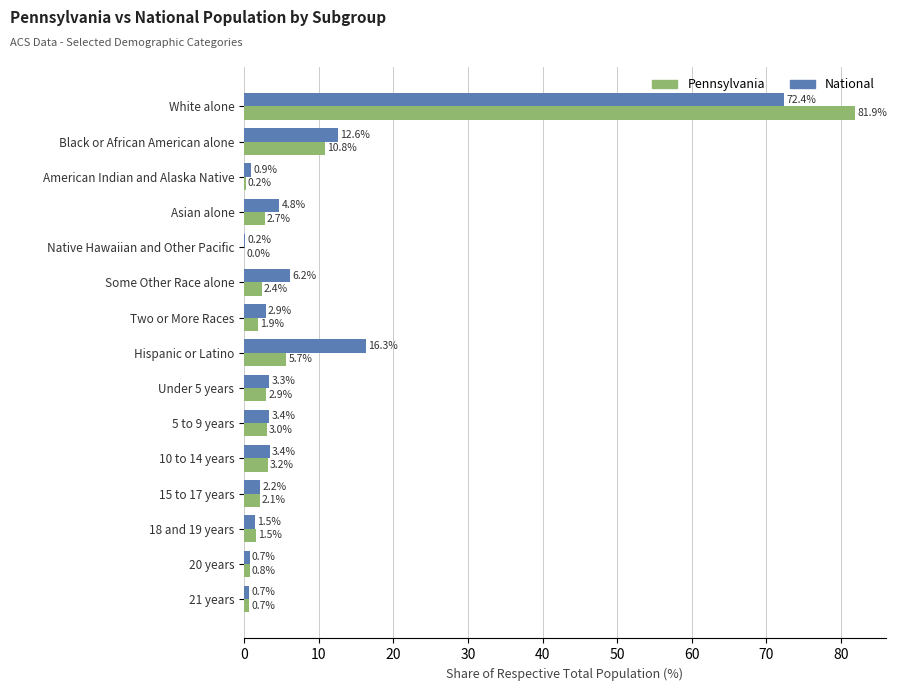

What is the highest value of the National series?

72.4